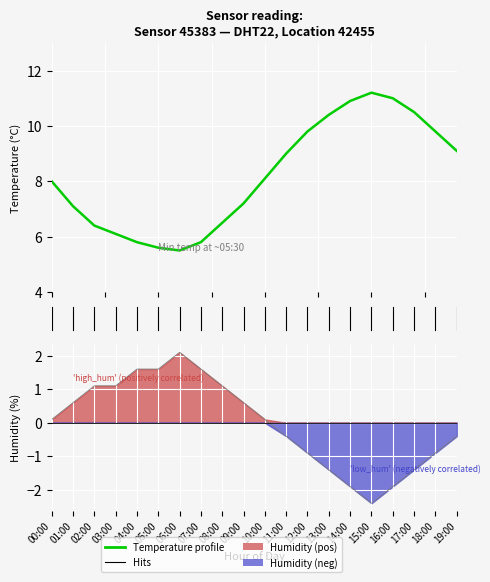

What is the value of the Temperature profile point at the 16th from the left?

11.2